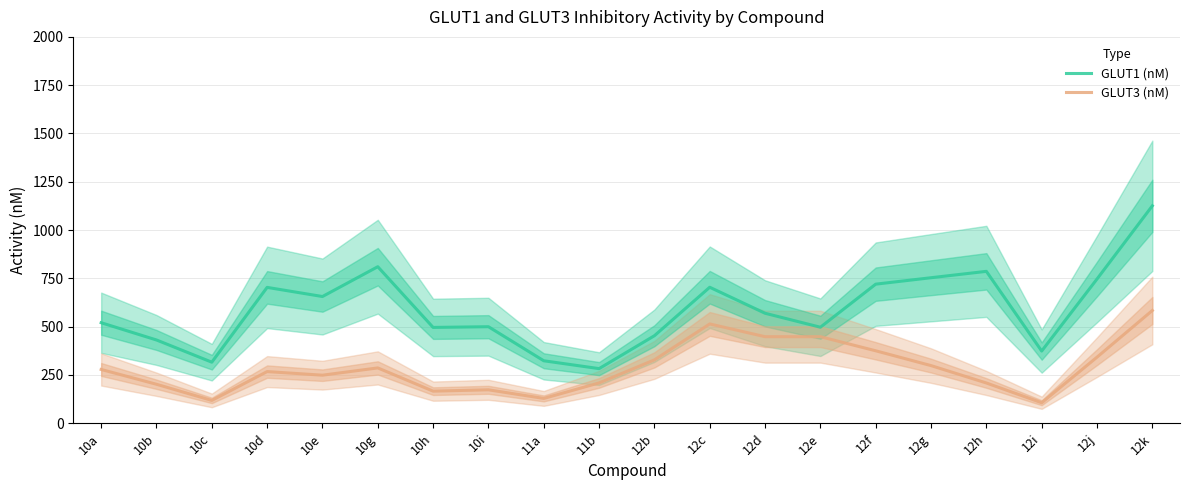

Count the number of categories in the chart.

20